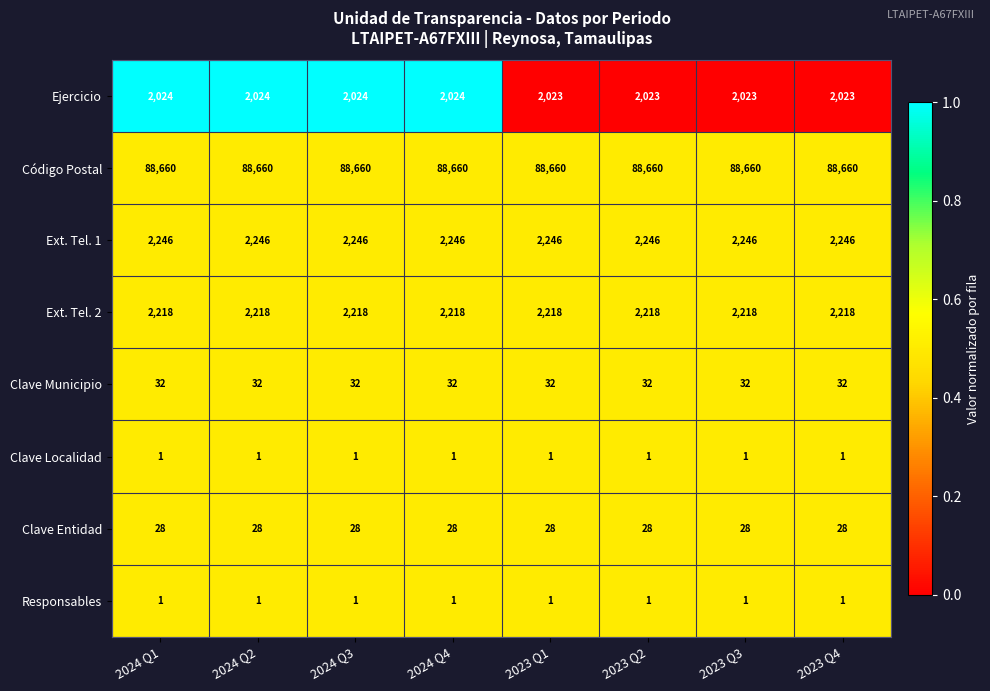

What is the approximate value of Clave Entidad at 2023 Q2?

28